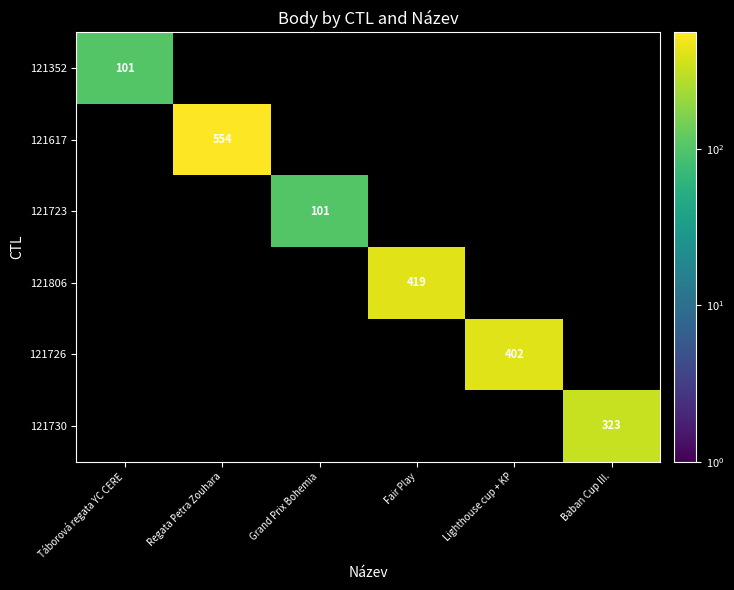

At how many categories does at least one series exceed 357?

3